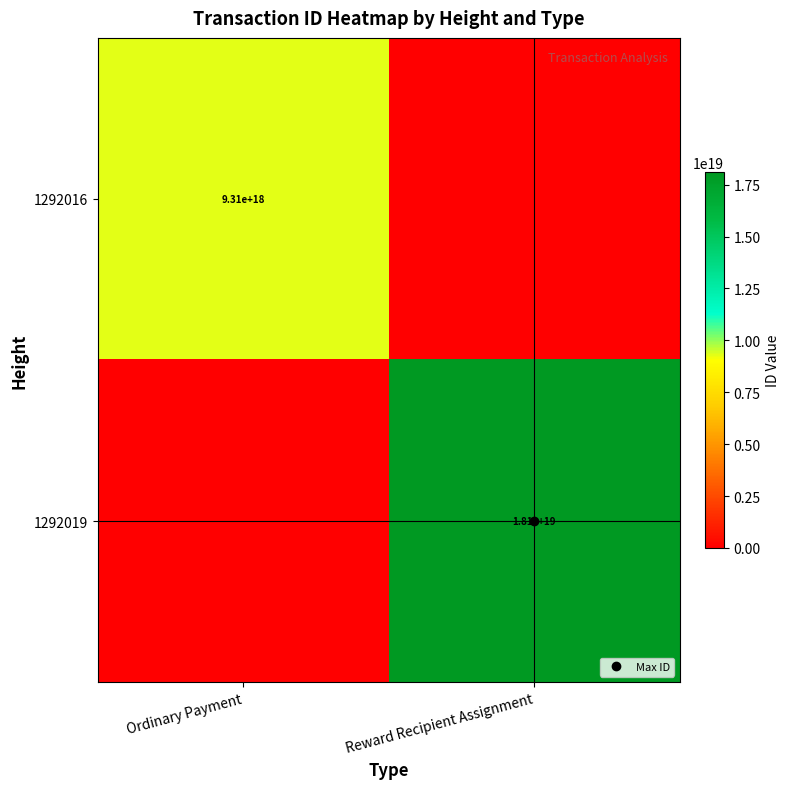

What is the total value across all series at Reward Recipient Assignment?

18102141735129331712